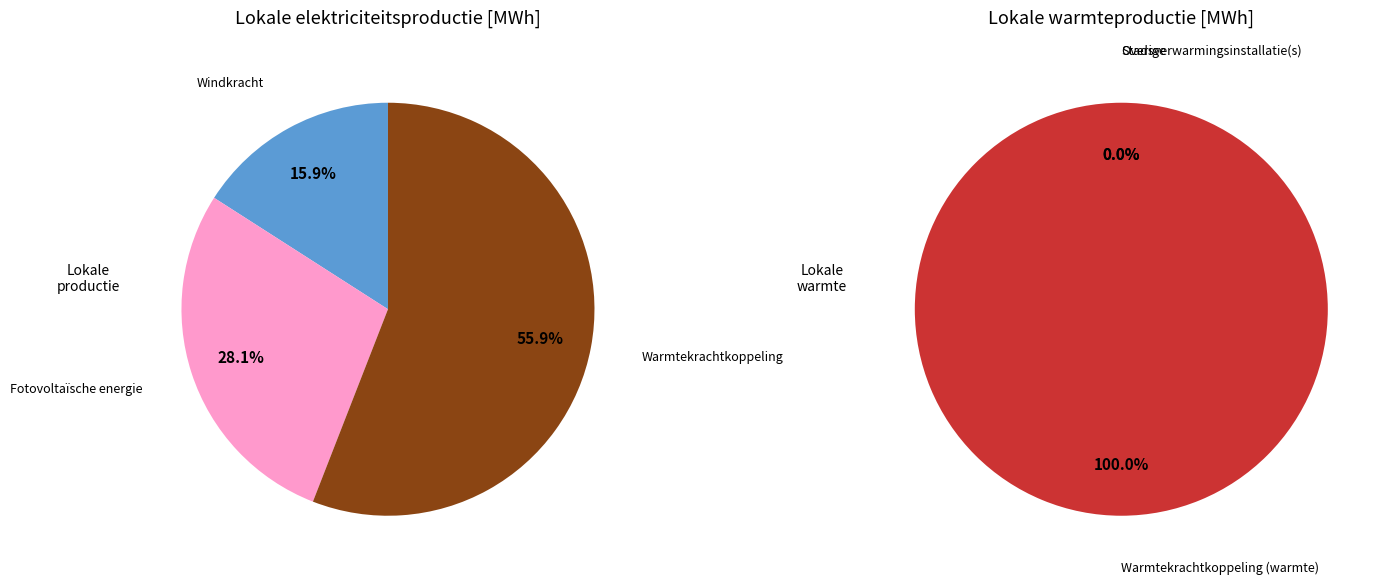

Rank the series by their maximum value, from highest to lowest.

Warmteproductie, Elektriciteitsproductie